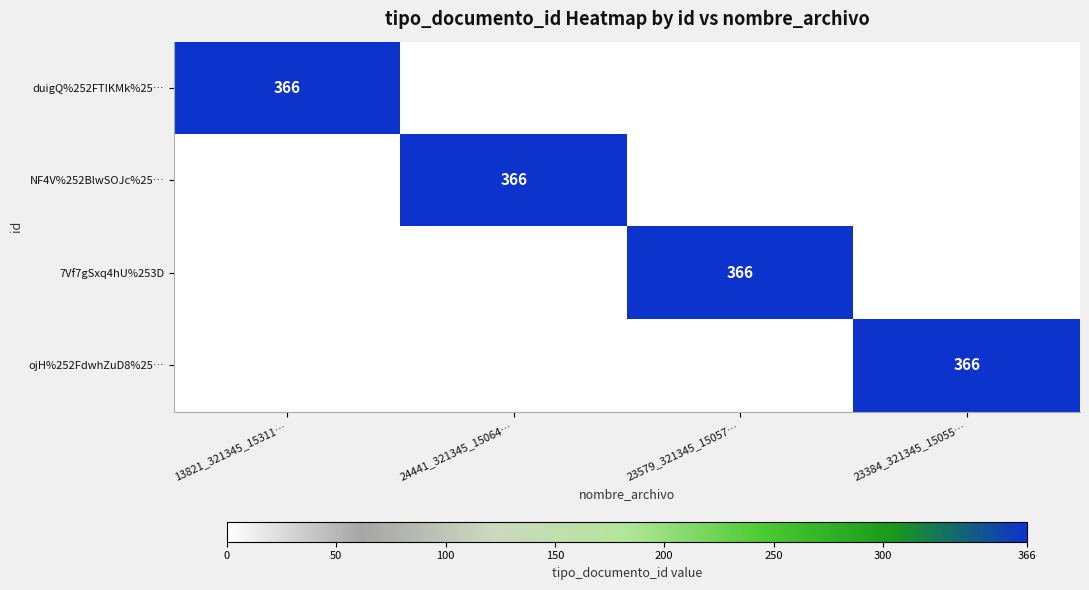

At which category is the sum across all series the highest?

13821_321345_15311…